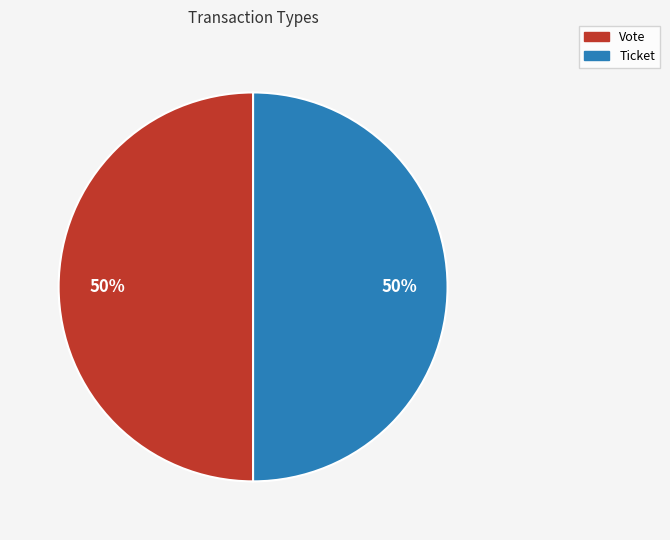

To the nearest percent, what percentage of the pie is Ticket?

50%